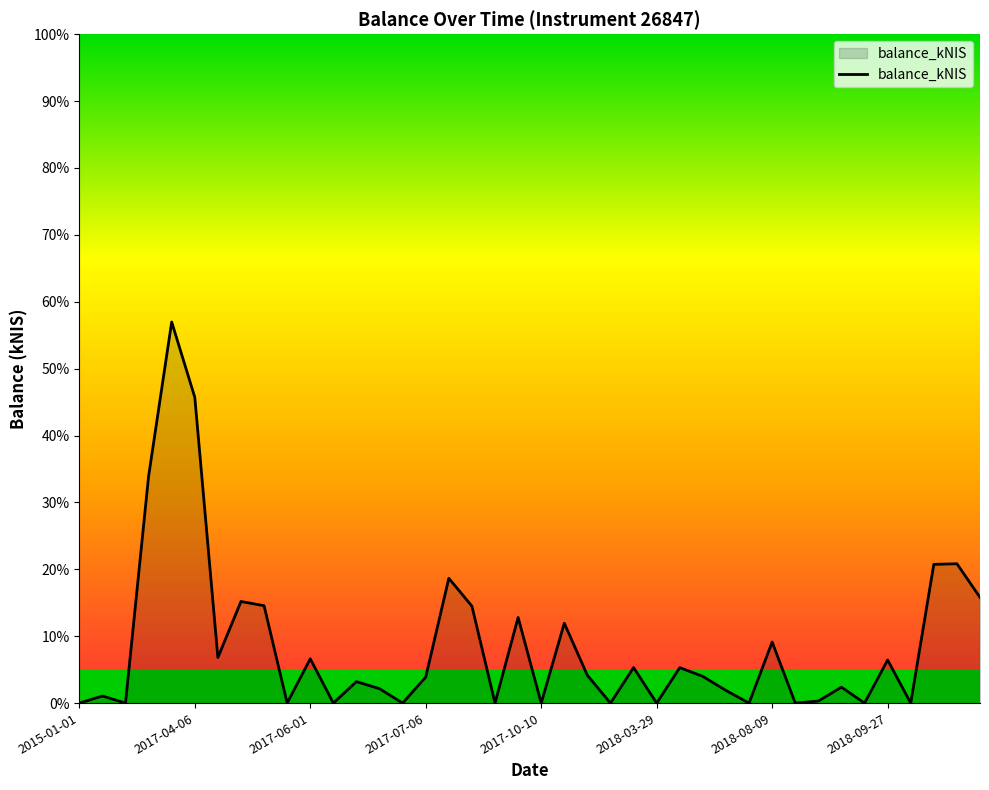

What is the difference between the maximum and minimum values?

57.0